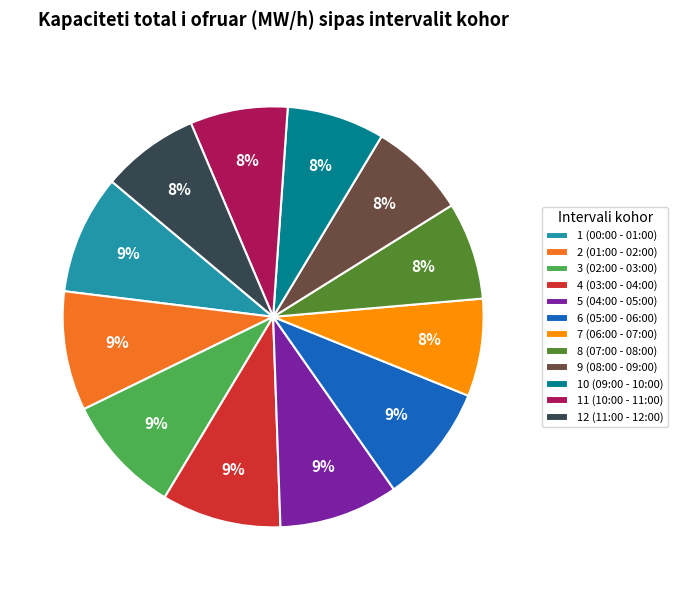

To the nearest percent, what portion does 1 (00:00 - 01:00) represent?

9%